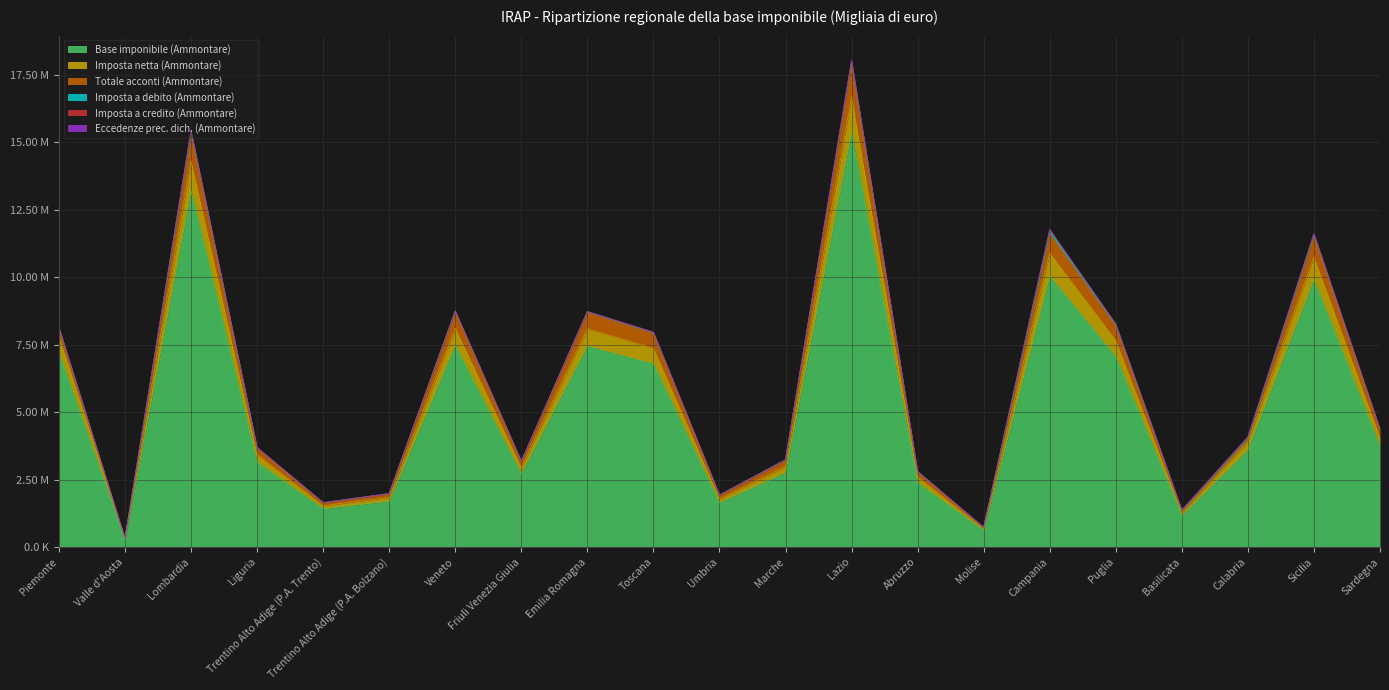

How many data points does each series have?

21